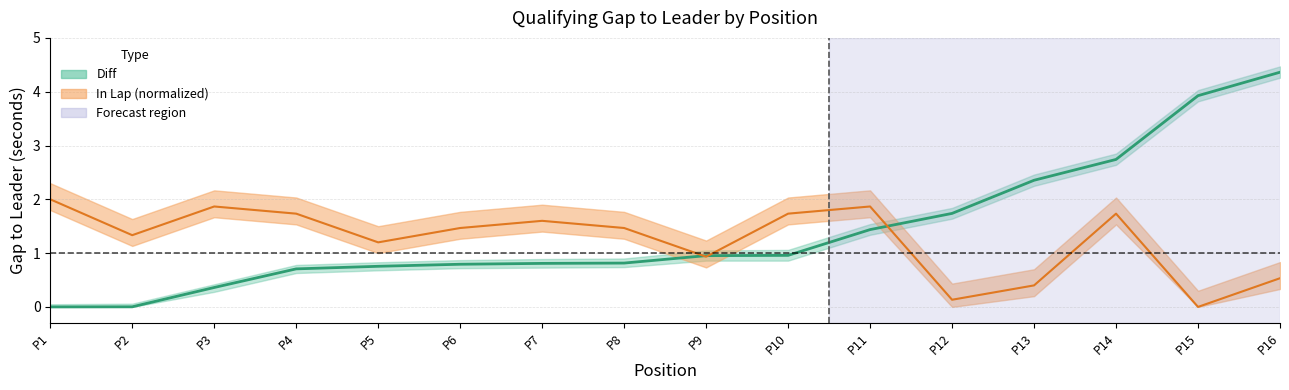

What is the difference between the maximum and minimum values in the Diff series?

4.4